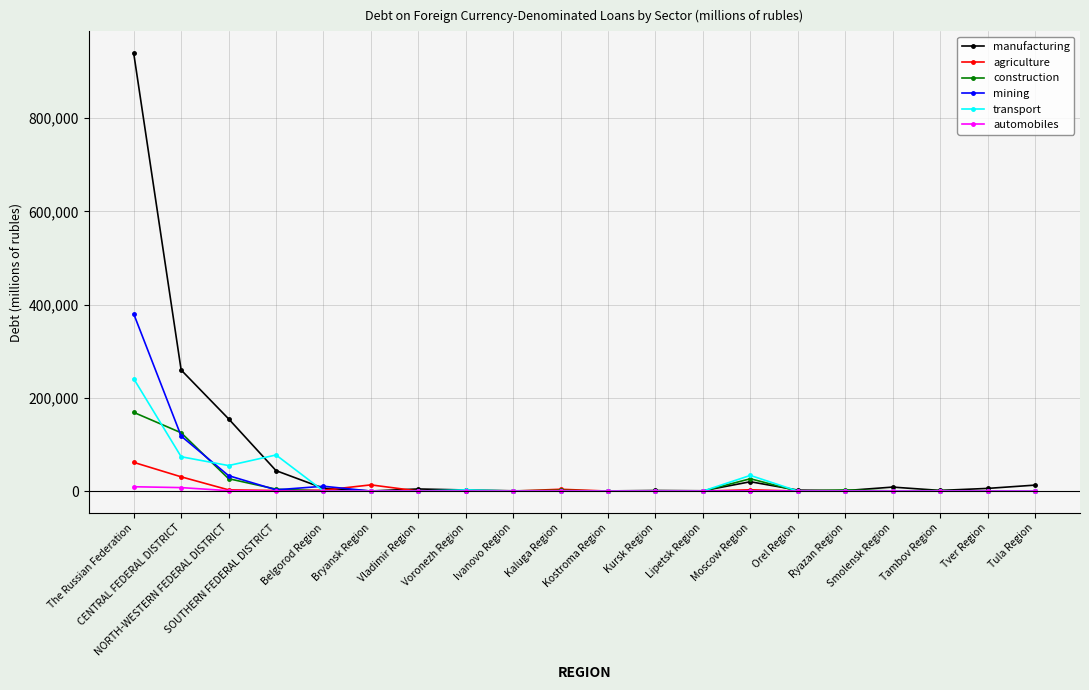

How many categories are shown in the chart?

20